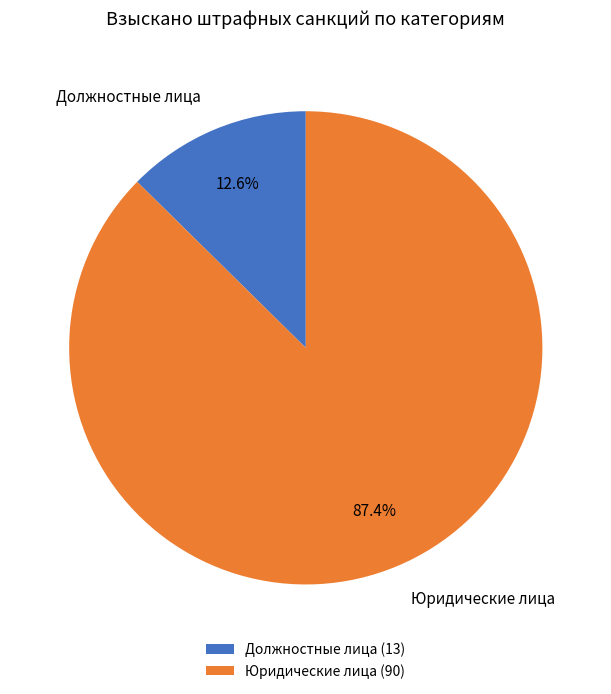

To the nearest percent, what is the average slice percentage?

50%